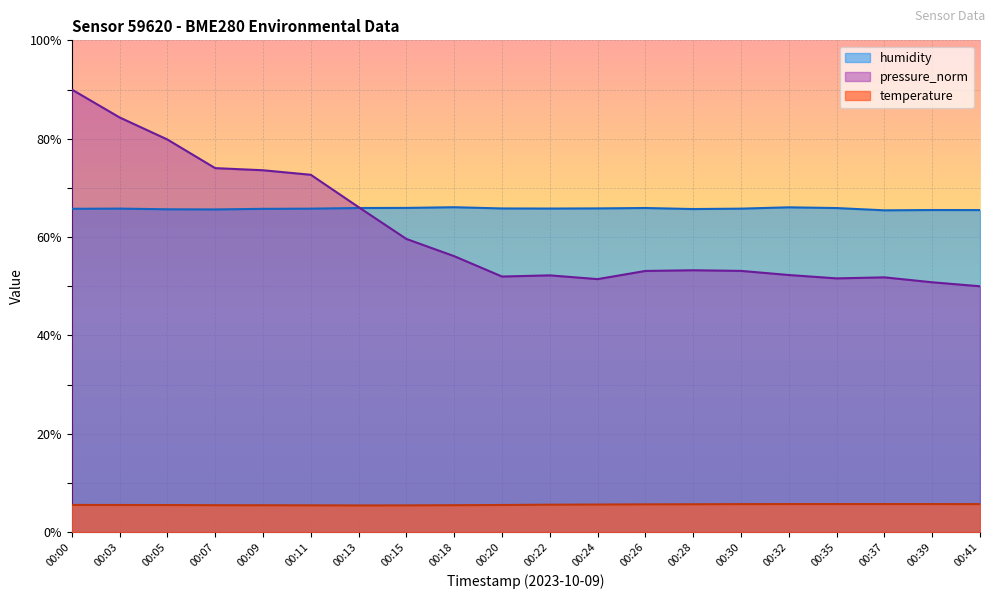

Which series has the largest total across all categories?

humidity